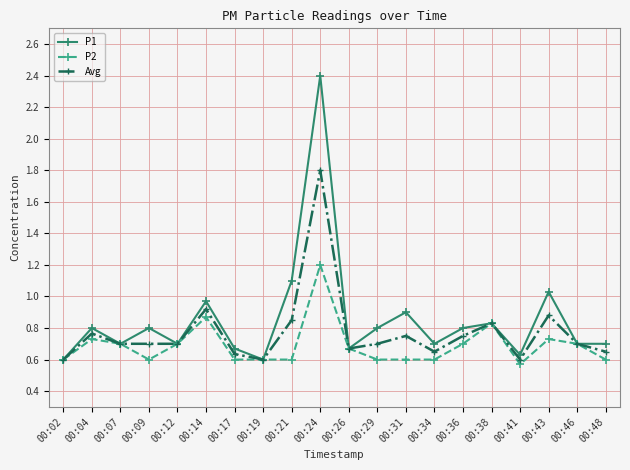

At which category does Avg reach its first local peak?

00:04